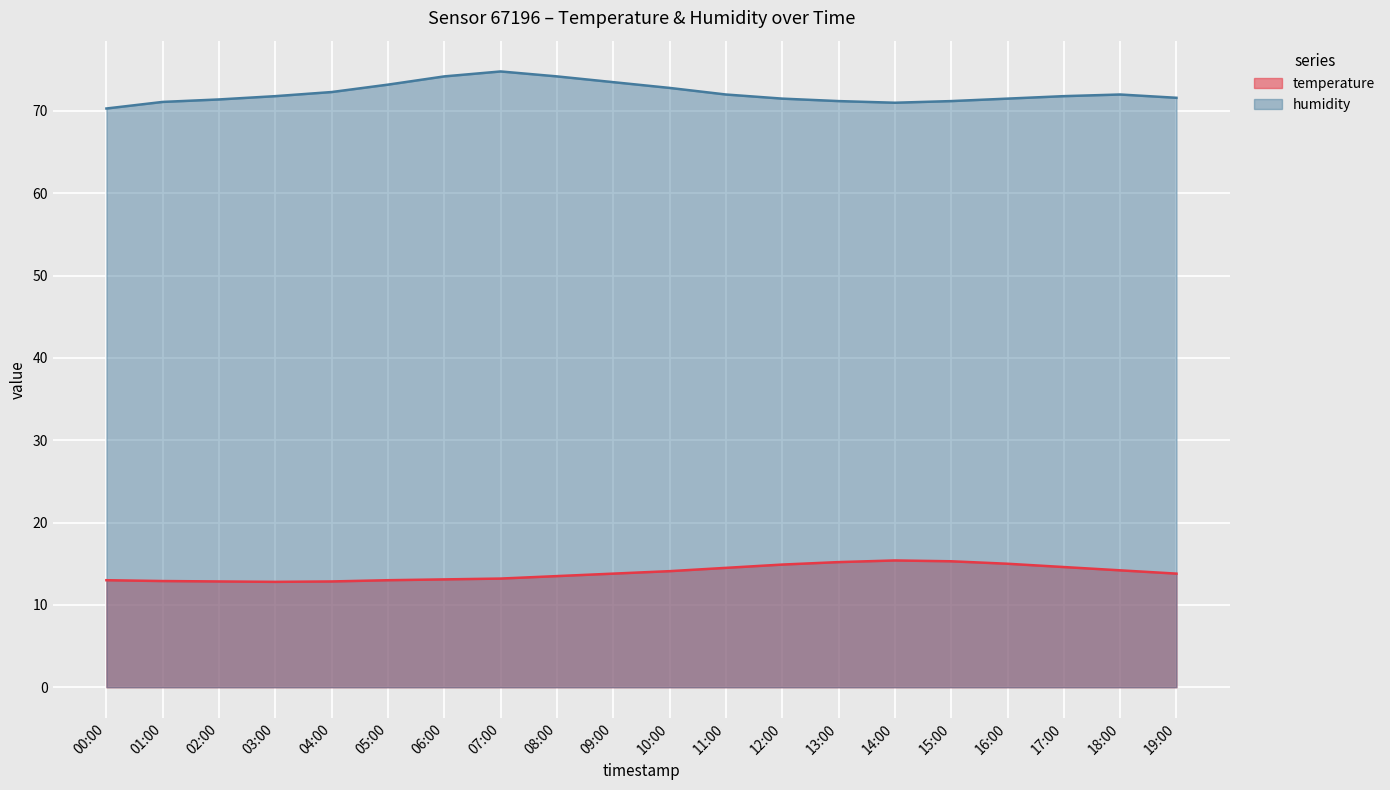

What are all the series names shown in the legend?

temperature, humidity